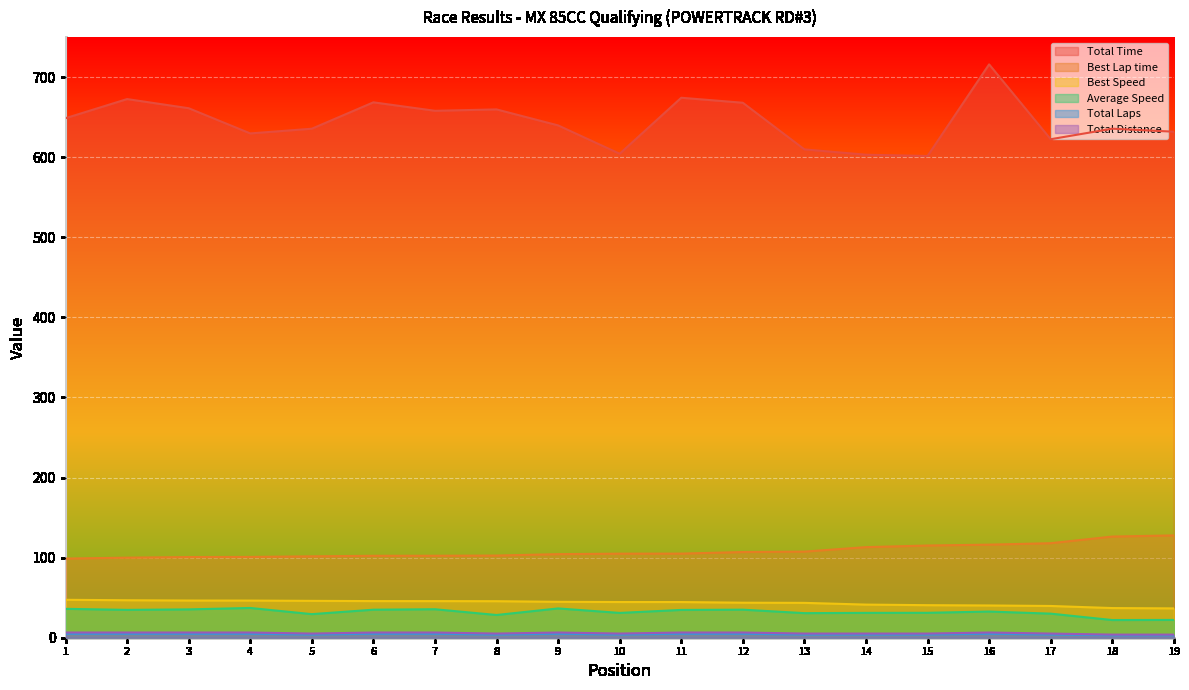

What is the value of the Total Time point at the 9th from the left?

639.7